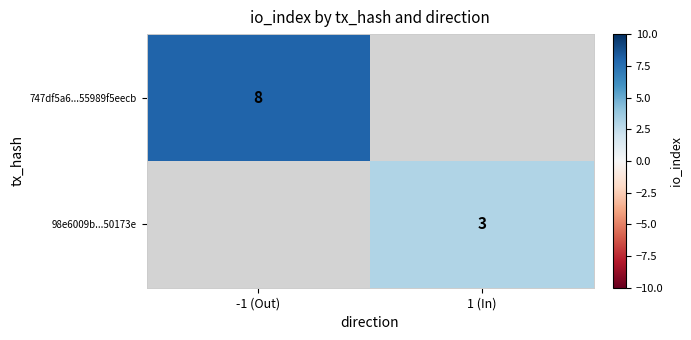

Is it true that 98e6009b...50173e equals 2 at 1 (In)?

False